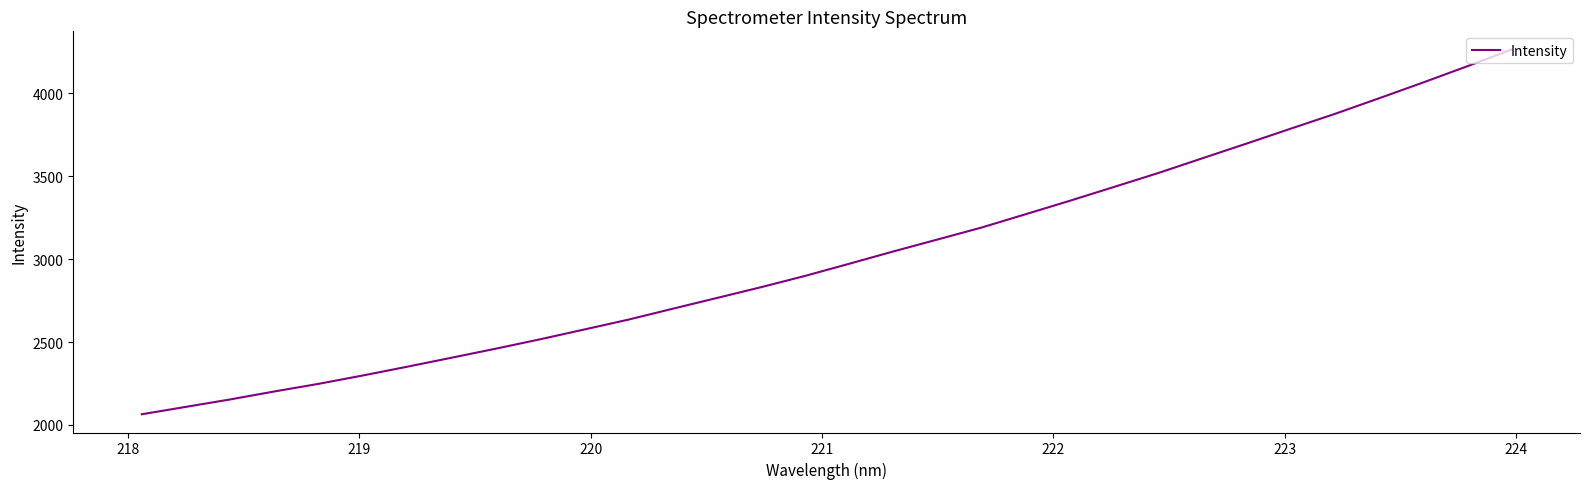

What is the difference between the maximum and minimum values?

2200.3